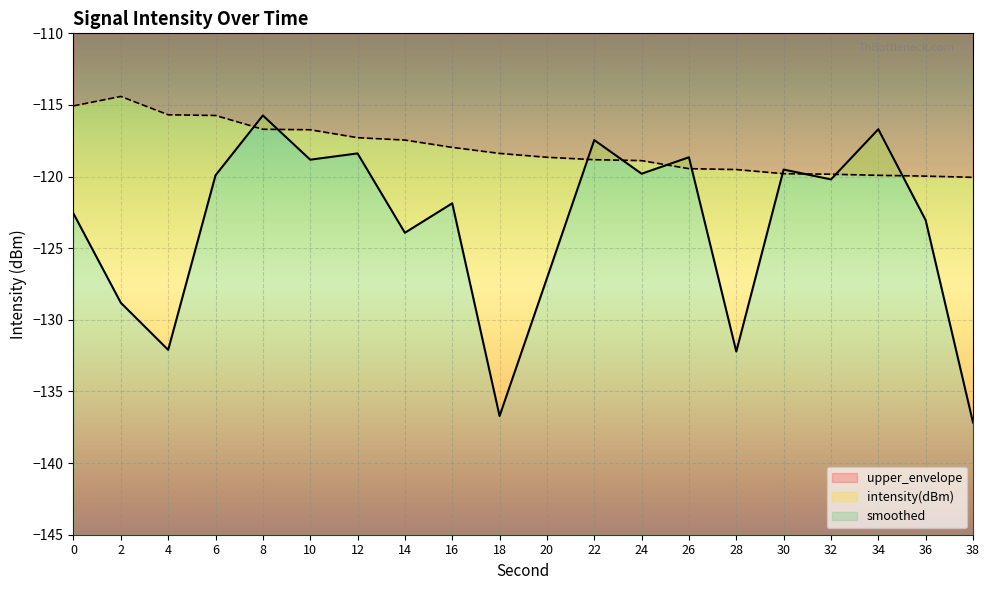

What is the difference between the highest and lowest values at 34?

3.2